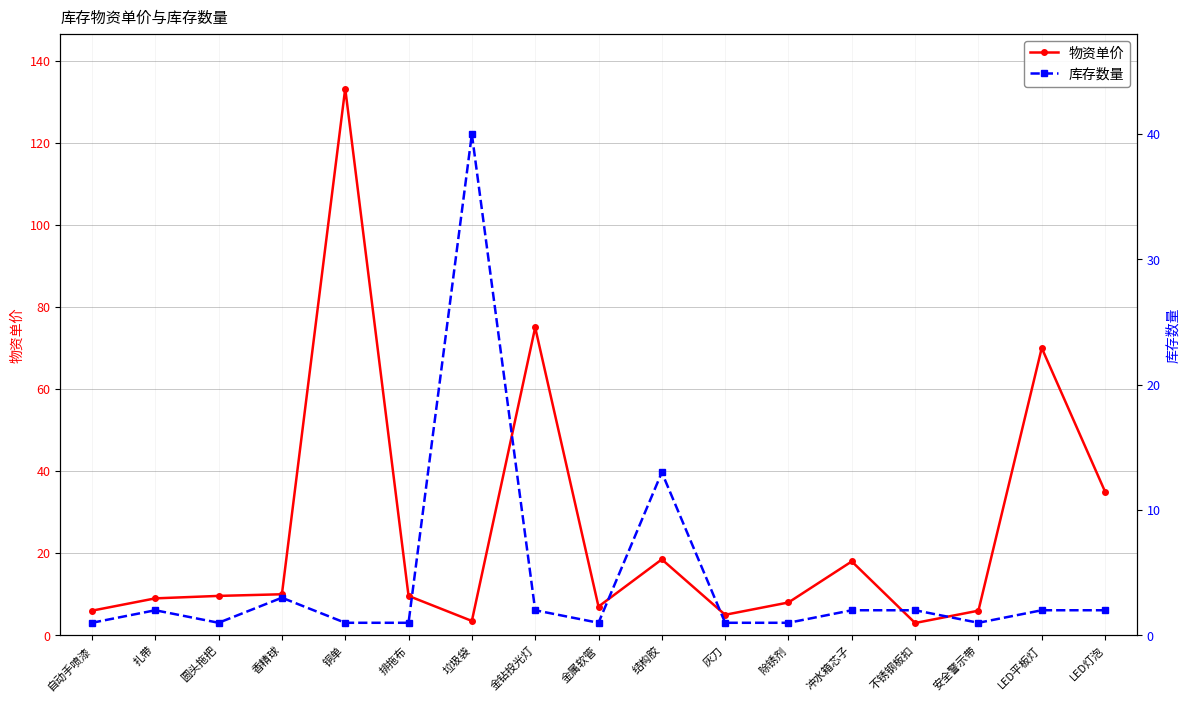

True or false: 物资单价 has a value of 26.3 at 冲水箱芯子.

False